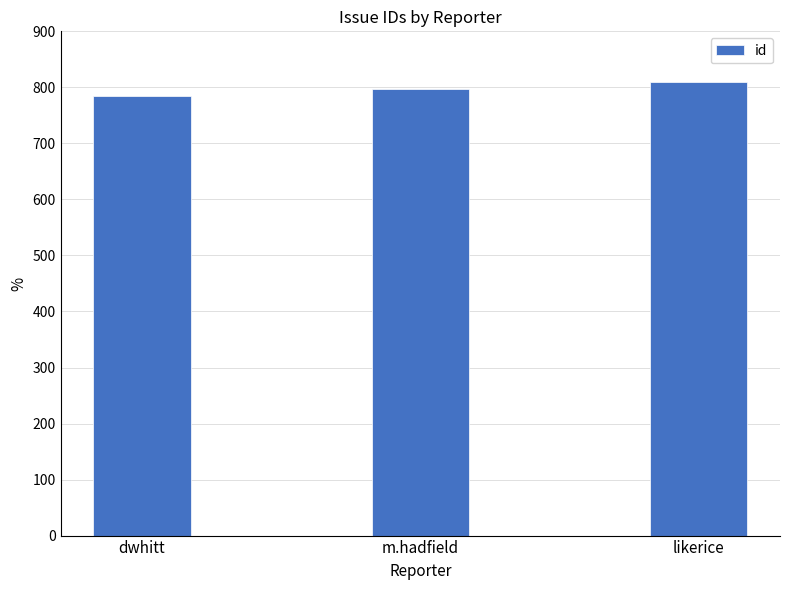

Reading right to left, extract all data points from this chart.

likerice=810	m.hadfield=797	dwhitt=784